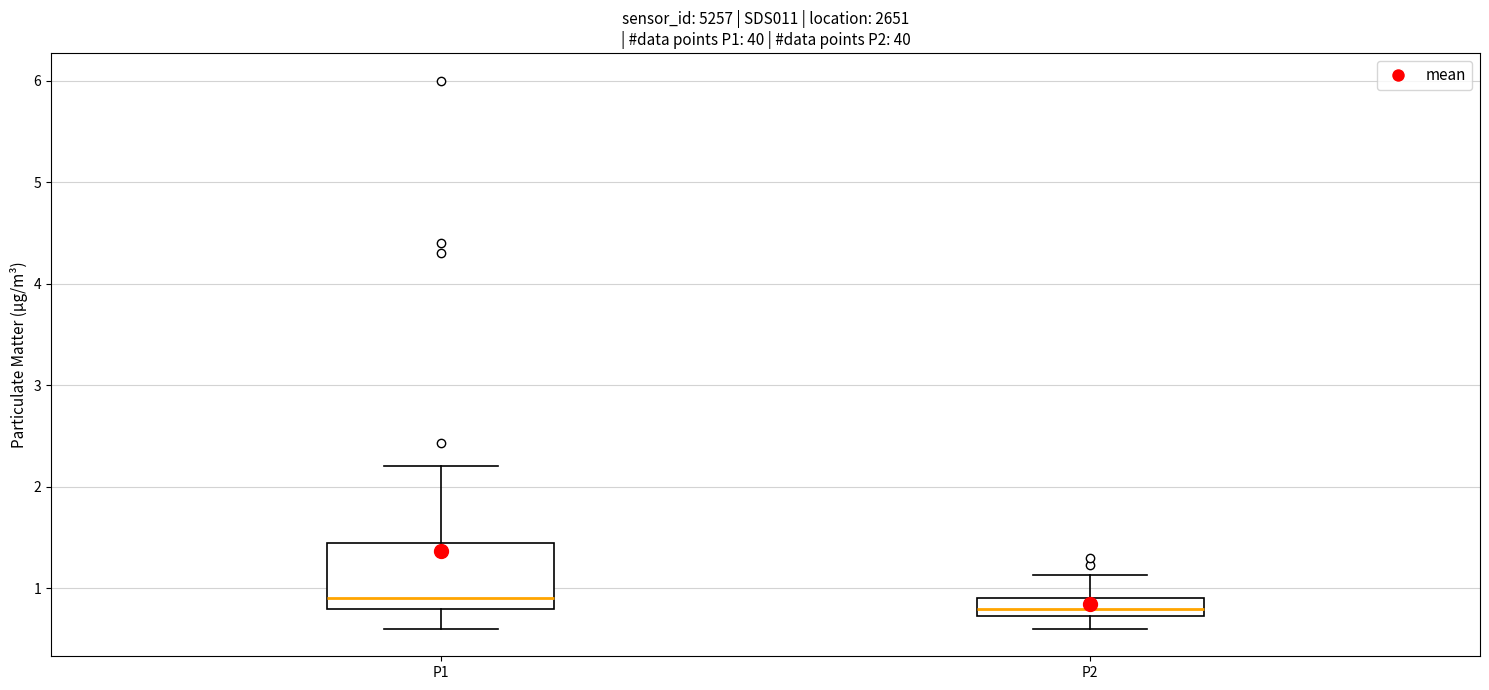

Where does the lower whisker of the box for P2 end on the y-axis? The values are not printed on the chart, so give them approximately, as read against the axis.

0.6